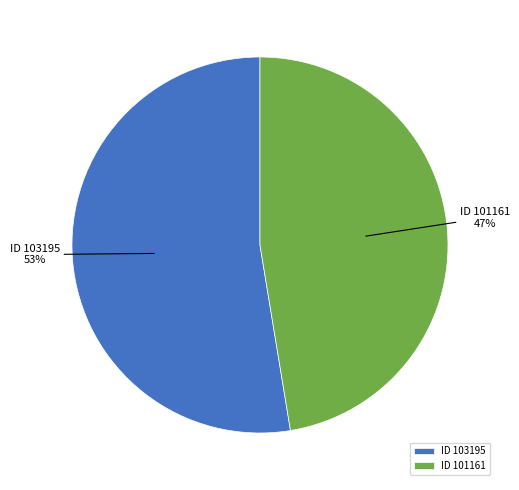

Is there a majority slice in this chart?

Yes